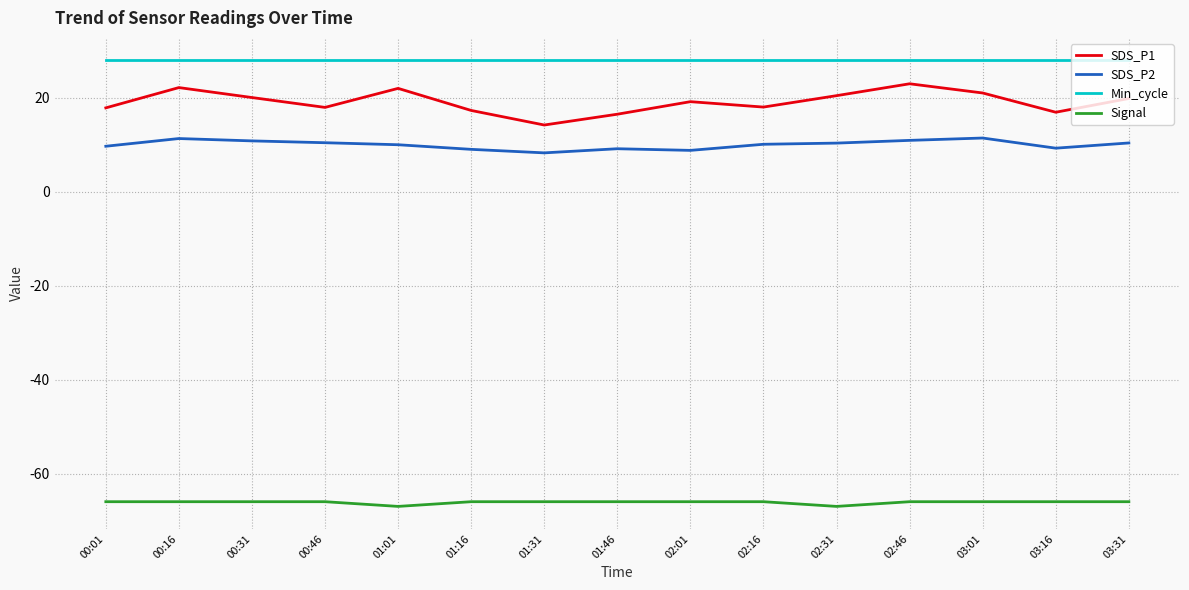

True or false: SDS_P2 and Min_cycle cross at least once.

False